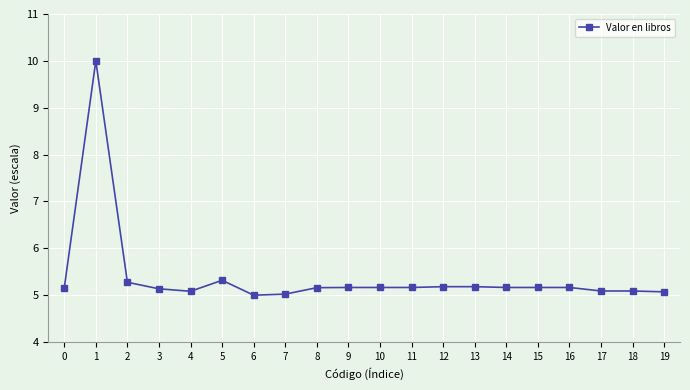

Does the chart have visible grid lines?

Yes